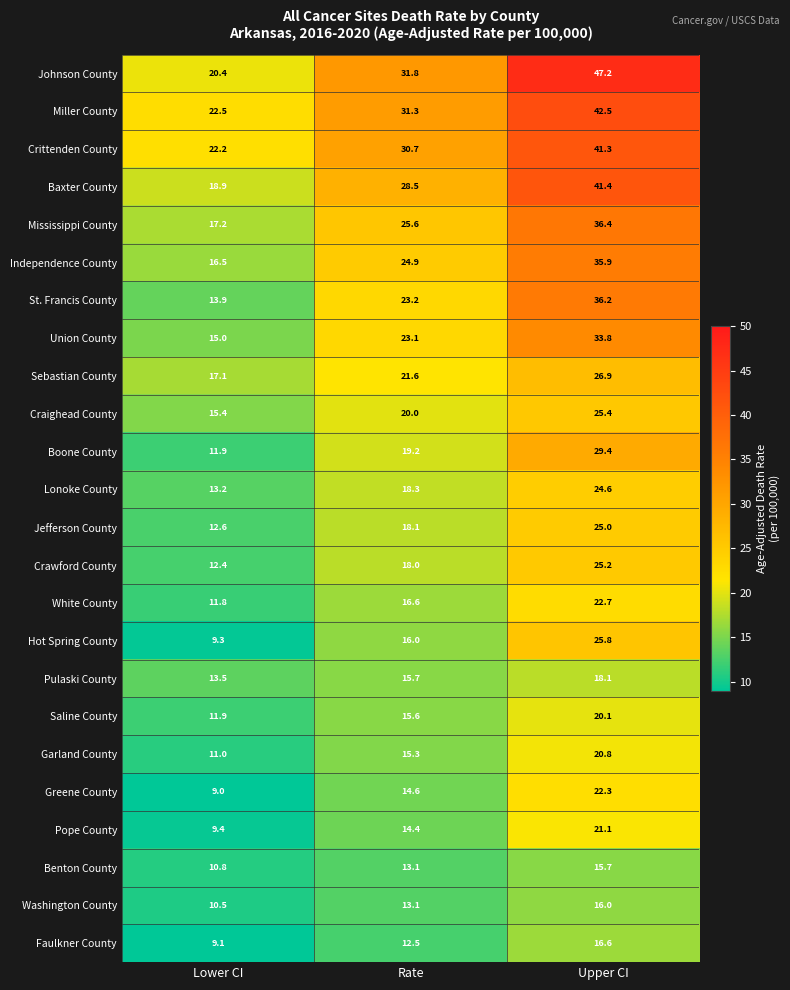

Which series has the largest total across all categories?

Johnson County